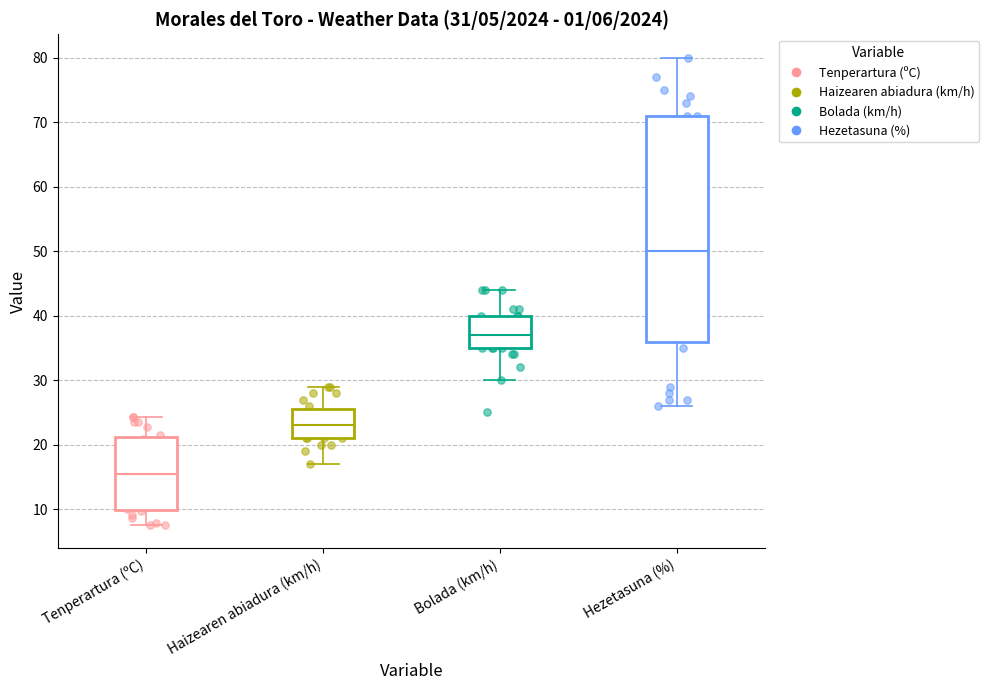

Which box is the tallest, from its lower edge to its upper edge?

Hezetasuna (%)